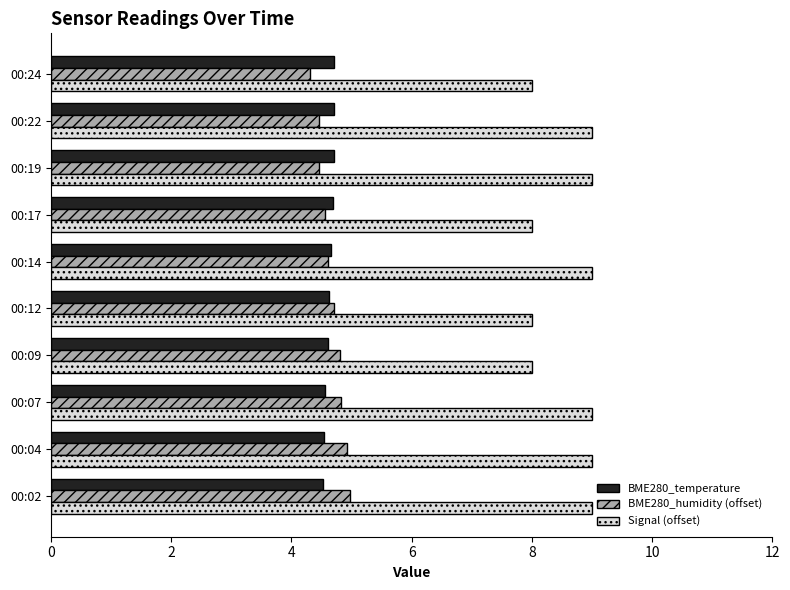

What is the minimum value shown in the chart?

4.3